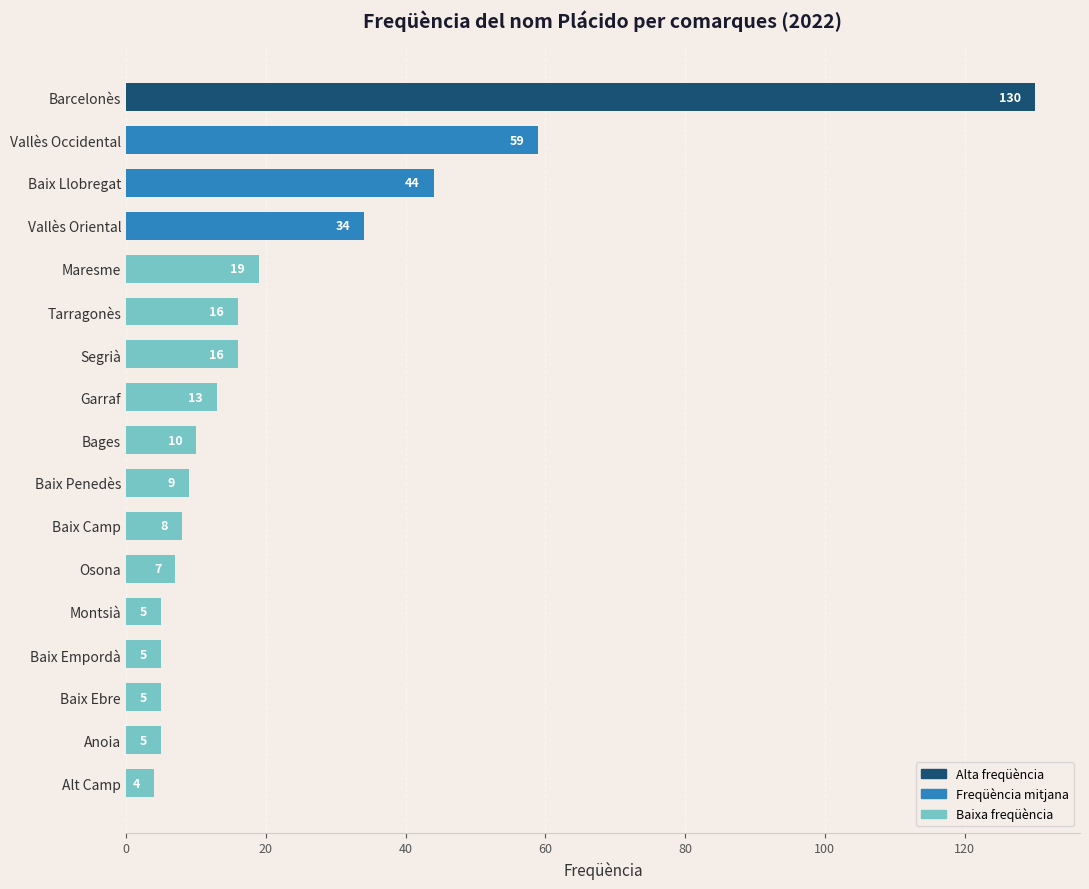

What is the label of the 12th bar from the bottom?

Tarragonès